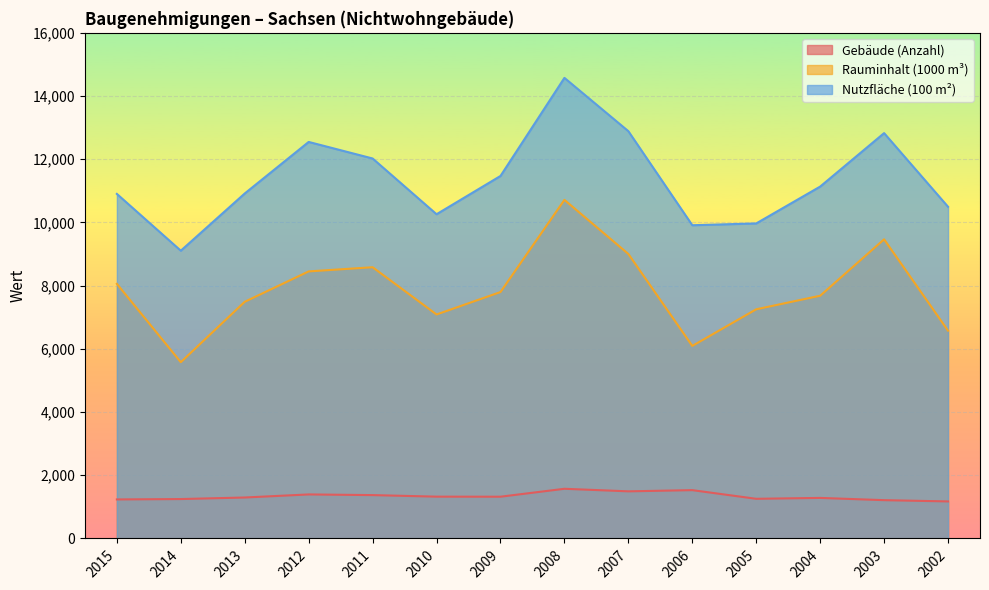

Rank the categories by Gebäude (Anzahl) value from lowest to highest.

2002, 2003, 2015, 2014, 2005, 2004, 2013, 2009, 2010, 2011, 2012, 2007, 2006, 2008